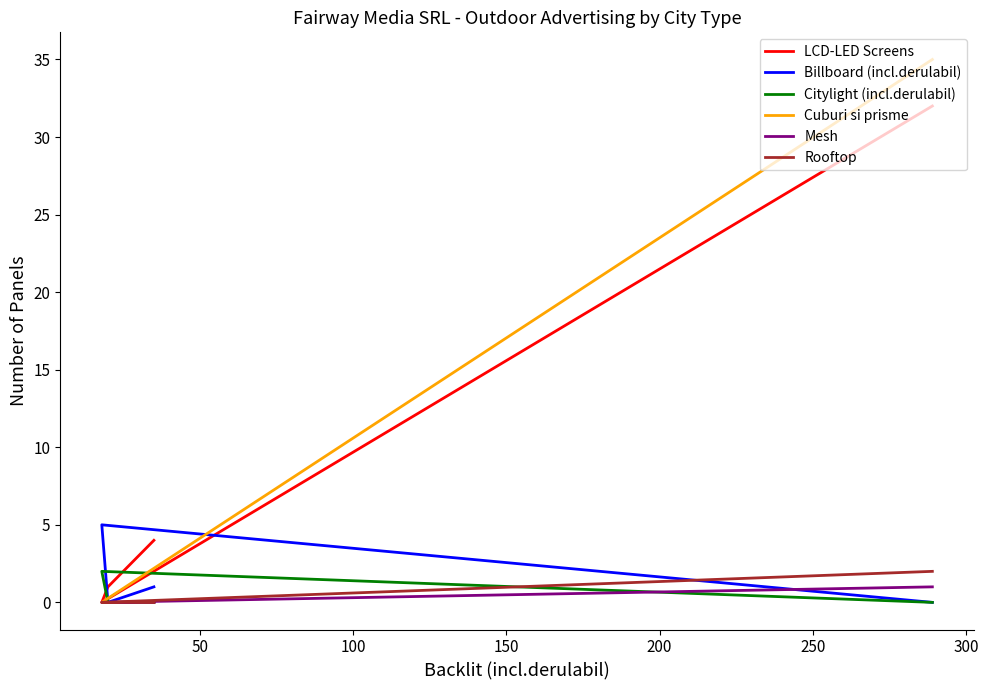

Which series has the largest range (max minus min)?

Cuburi si prisme